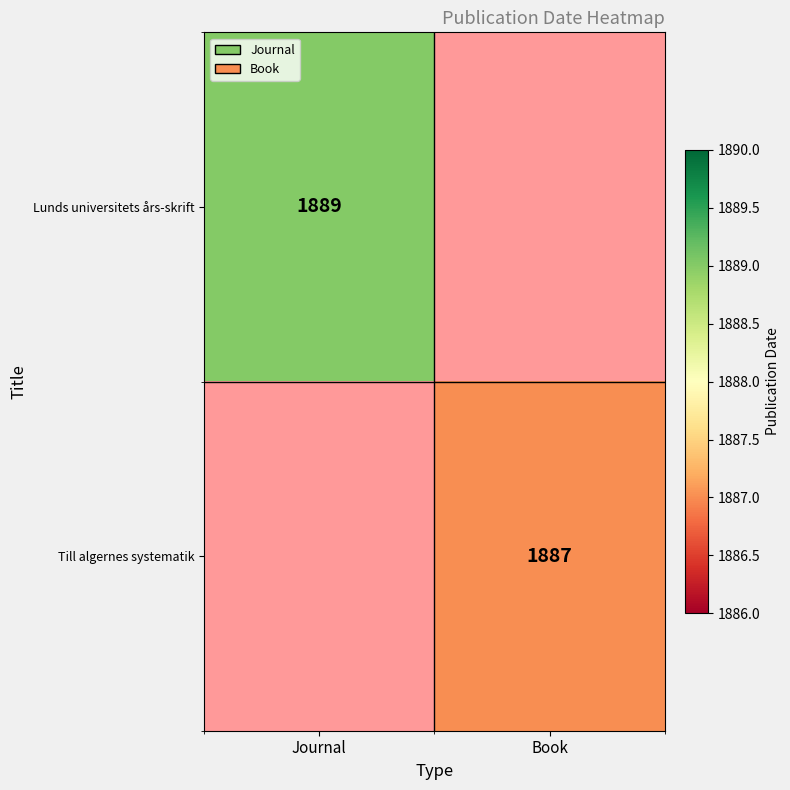

How many data points does each series have?

2